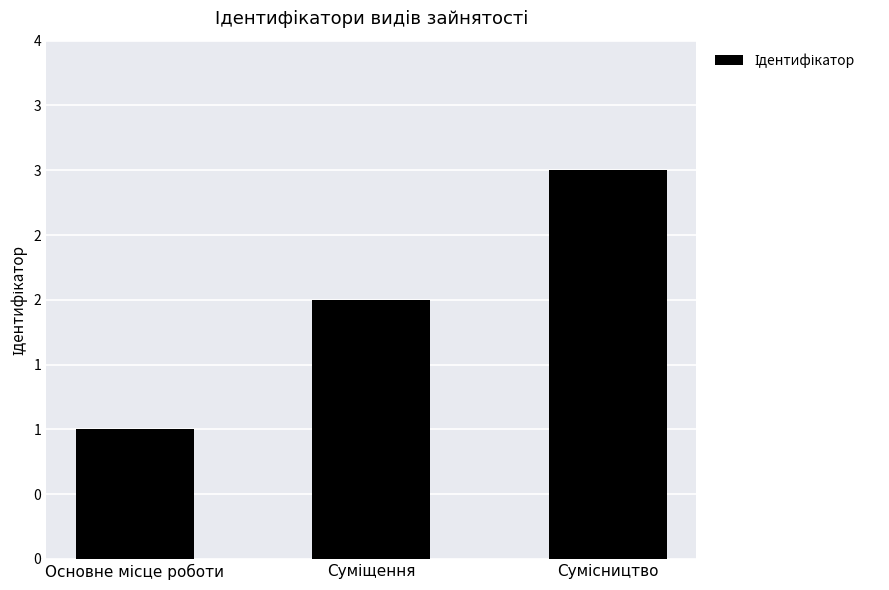

Does the chart contain any negative values?

No